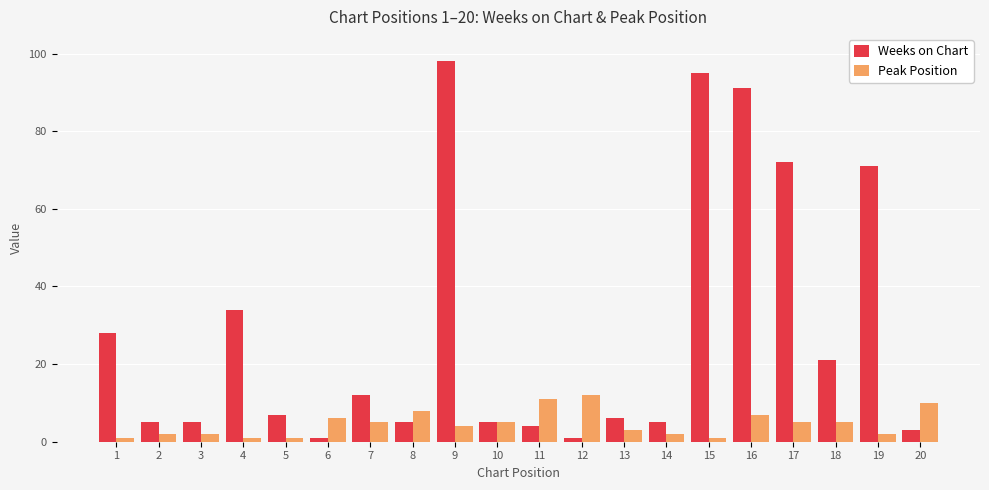

Rank the series by their maximum value, from lowest to highest.

Peak Position, Weeks on Chart